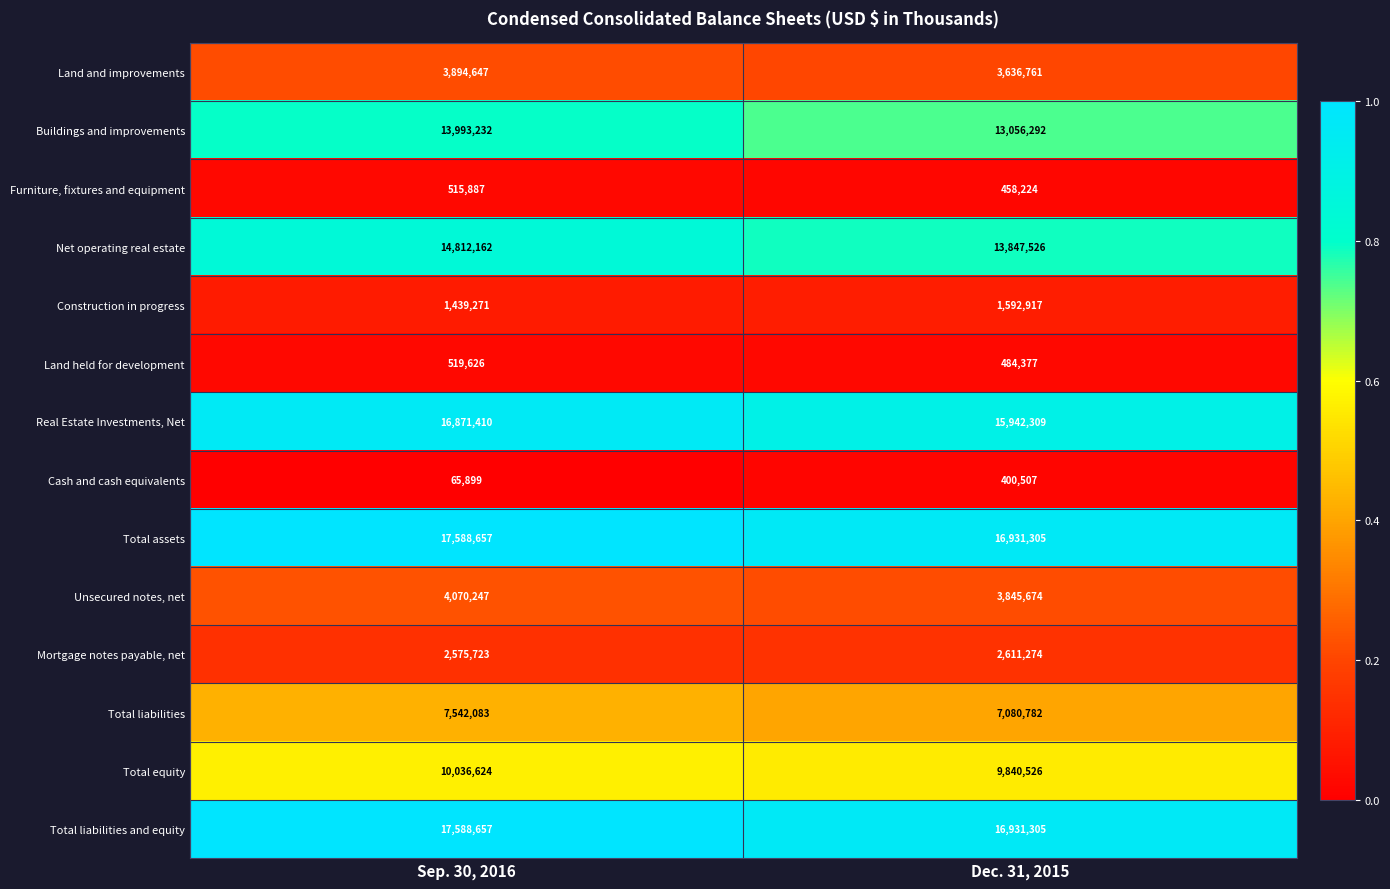

Reading left to right, list all the values displayed in this chart.

Land and improvements: Sep. 30, 2016=3894647	Dec. 31, 2015=3636761
Buildings and improvements: Sep. 30, 2016=13993232	Dec. 31, 2015=13056292
Furniture, fixtures and equipment: Sep. 30, 2016=515887	Dec. 31, 2015=458224
Net operating real estate: Sep. 30, 2016=14812162	Dec. 31, 2015=13847526
Construction in progress: Sep. 30, 2016=1439271	Dec. 31, 2015=1592917
Land held for development: Sep. 30, 2016=519626	Dec. 31, 2015=484377
Real Estate Investments, Net: Sep. 30, 2016=16871410	Dec. 31, 2015=15942309
Cash and cash equivalents: Sep. 30, 2016=65899	Dec. 31, 2015=400507
Total assets: Sep. 30, 2016=17588657	Dec. 31, 2015=16931305
Unsecured notes, net: Sep. 30, 2016=4070247	Dec. 31, 2015=3845674
Mortgage notes payable, net: Sep. 30, 2016=2575723	Dec. 31, 2015=2611274
Total liabilities: Sep. 30, 2016=7542083	Dec. 31, 2015=7080782
Total equity: Sep. 30, 2016=10036624	Dec. 31, 2015=9840526
Total liabilities and equity: Sep. 30, 2016=17588657	Dec. 31, 2015=16931305